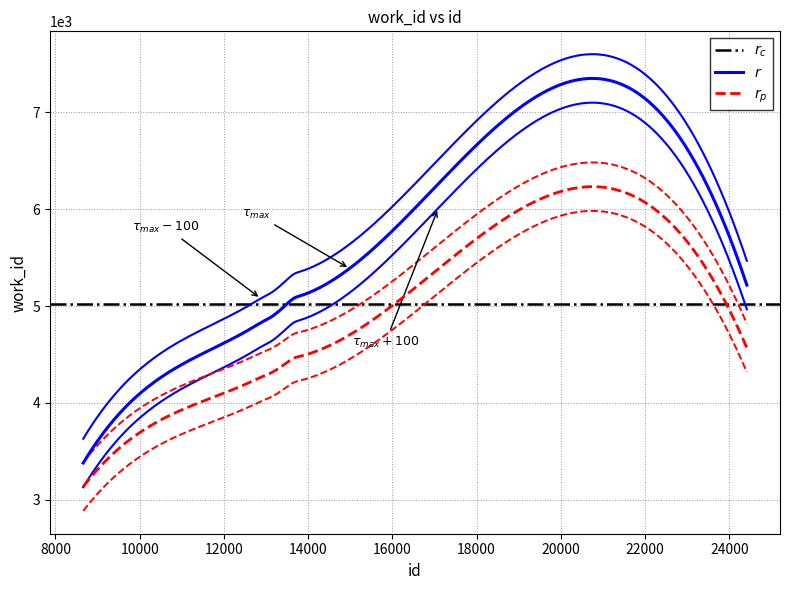

Is this an area chart (filled region under the line)?

No